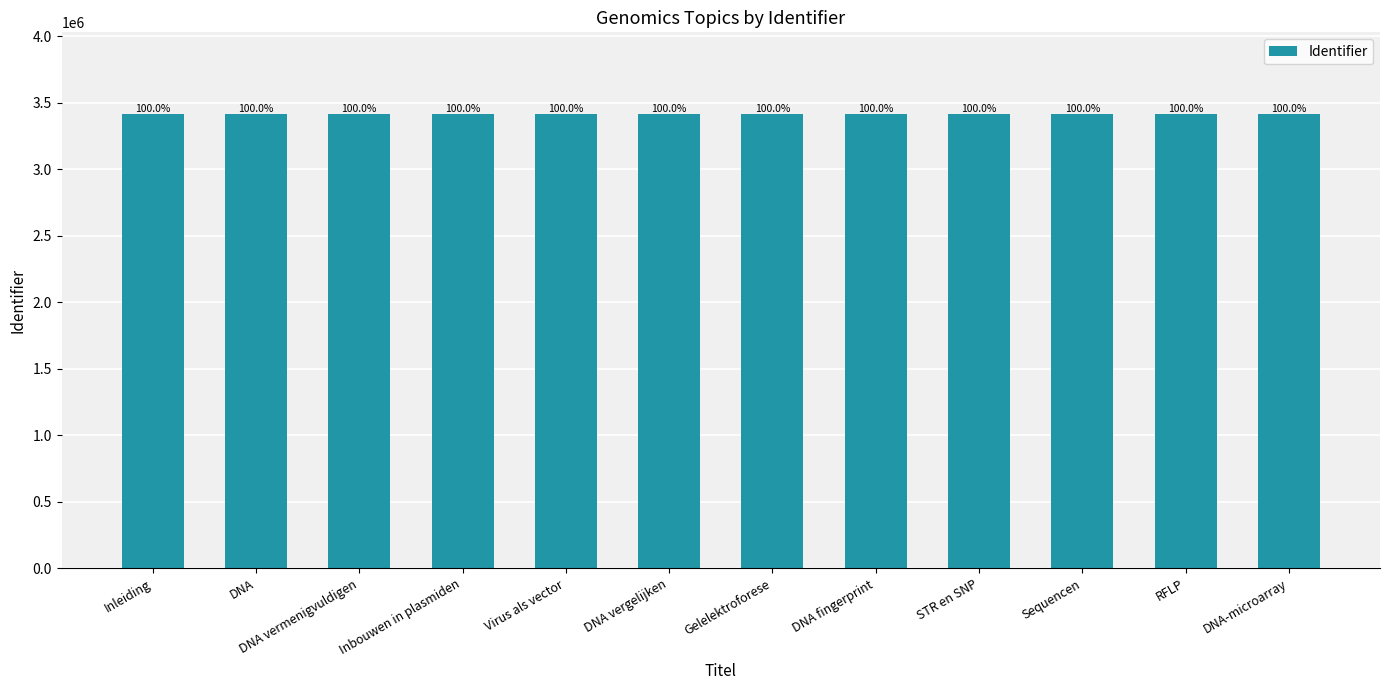

How many bars are there in total?

12